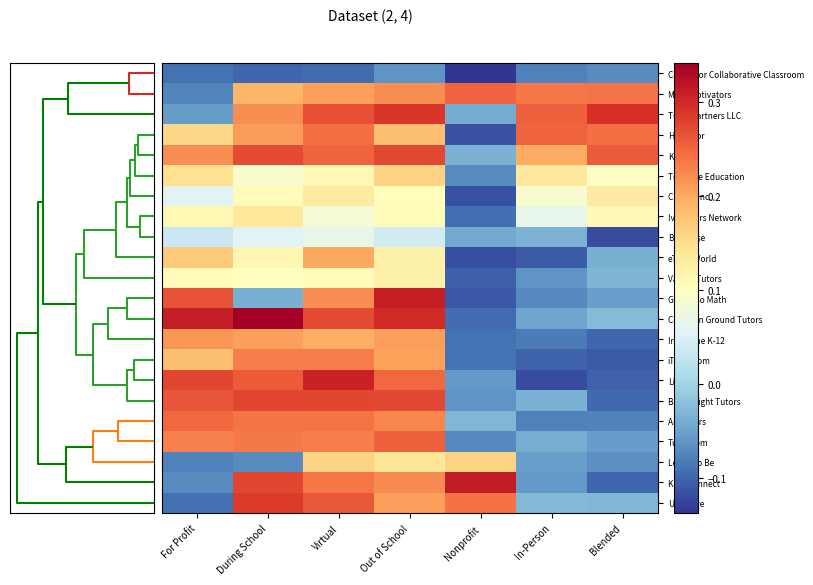

What is the total value across all series at Nonprofit?

-0.5